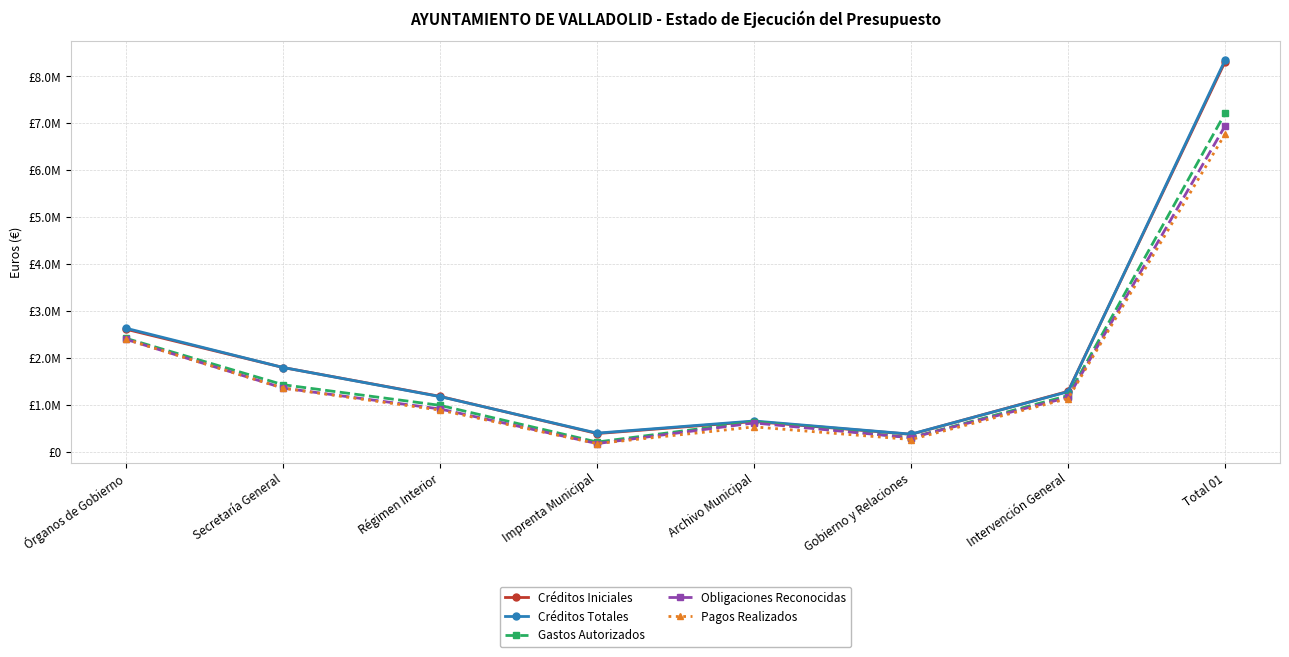

Is it true that Gastos Autorizados equals 2420349.0 at Órganos de Gobierno?

True